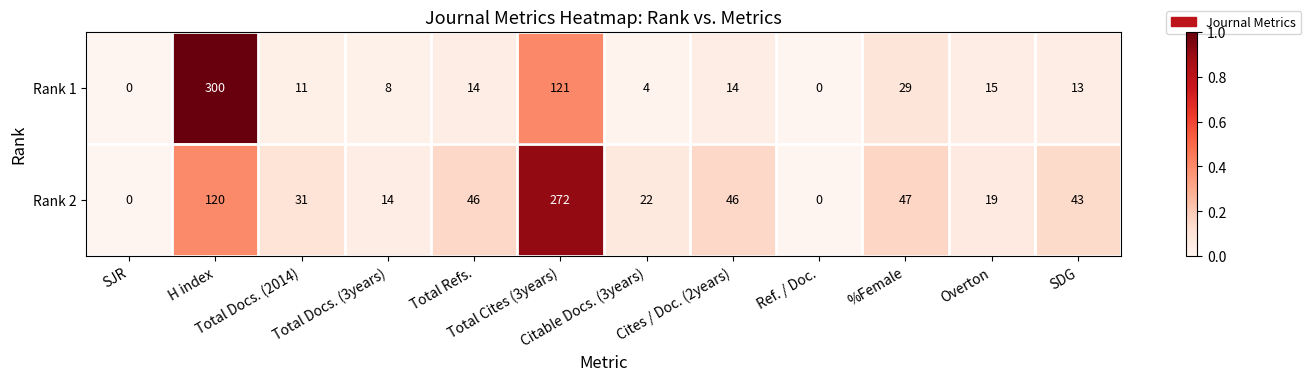

Which series has the largest total across all categories?

Rank 2